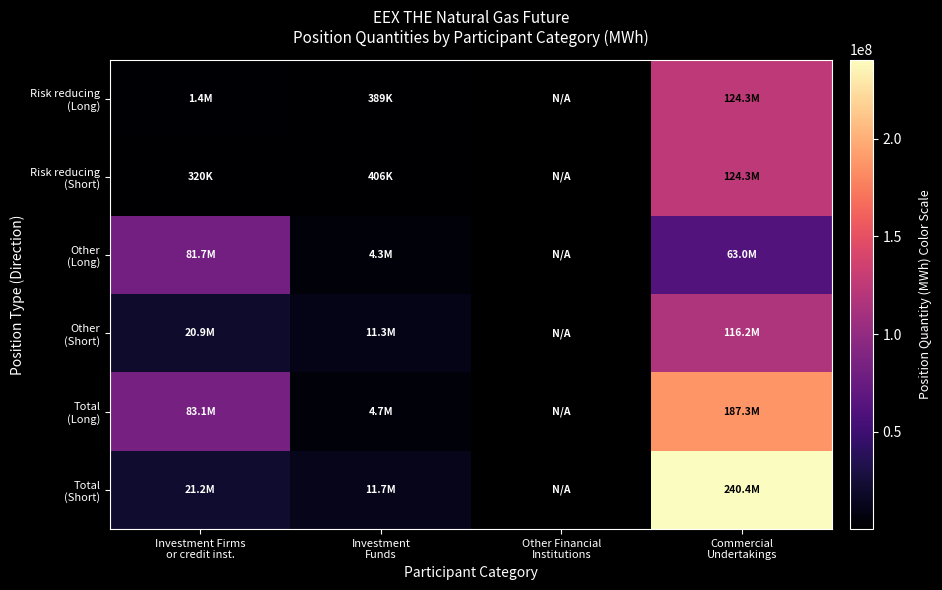

Which series changed the most between Investment Firms or credit inst. and Commercial Undertakings?

Total (Short)